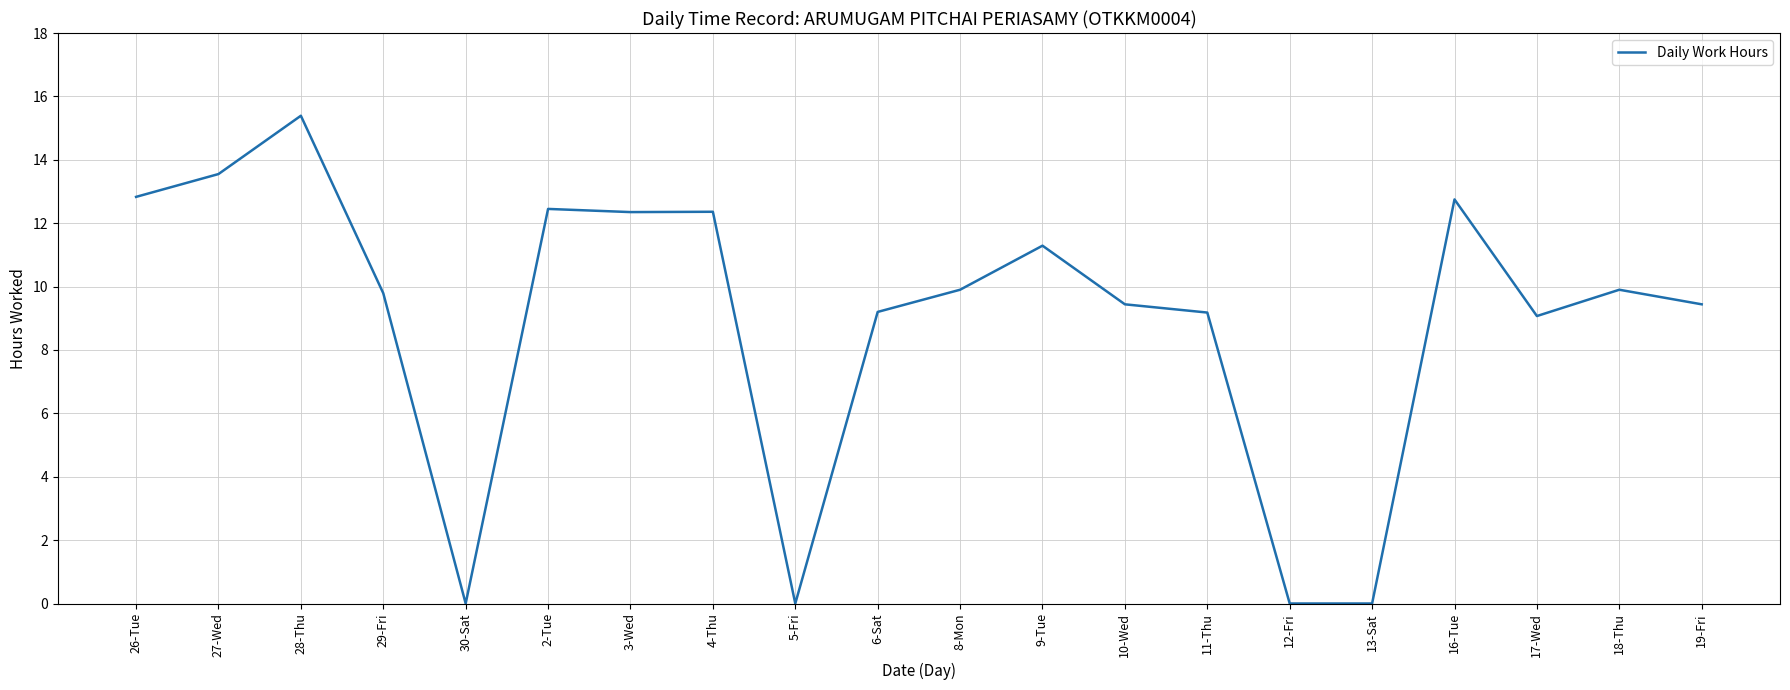

True or false: the data shows 9.2 at 6-Sat.

True